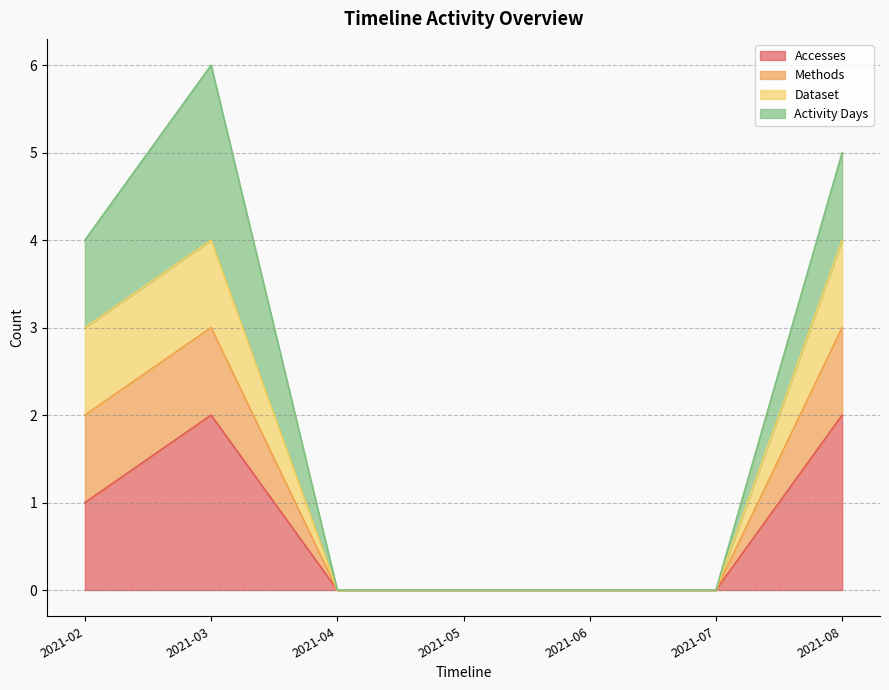

True or false: Accesses and Methods intersect in this chart.

False